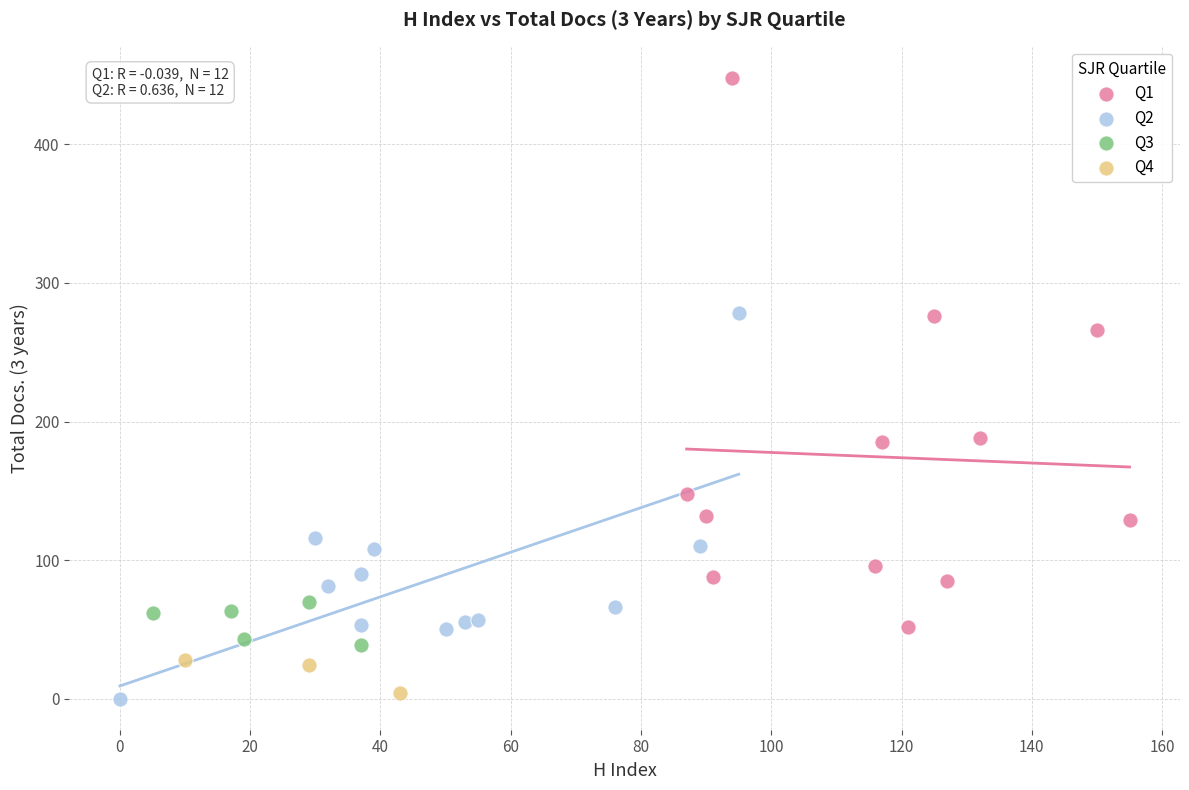

Which series contains the lowest Y value?

Q2